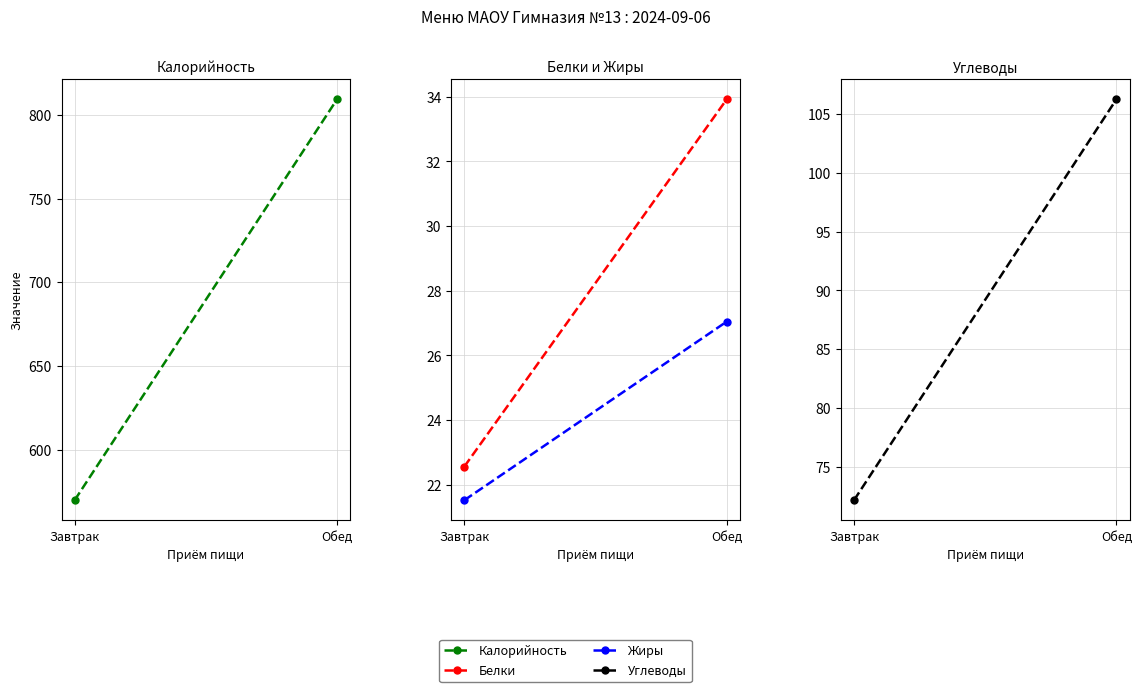

Is the value of Белки at Обед greater than the value of Калорийность at Обед?

No